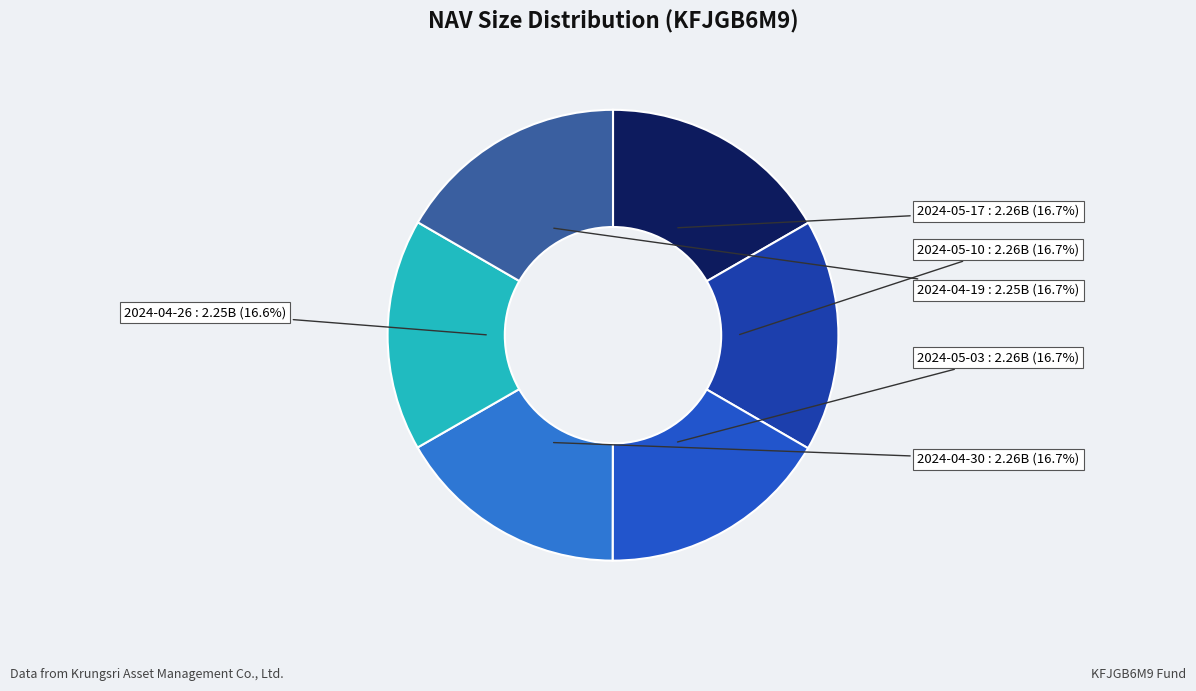

Between 2024-05-10 and 2024-05-03, which is larger?

2024-05-03